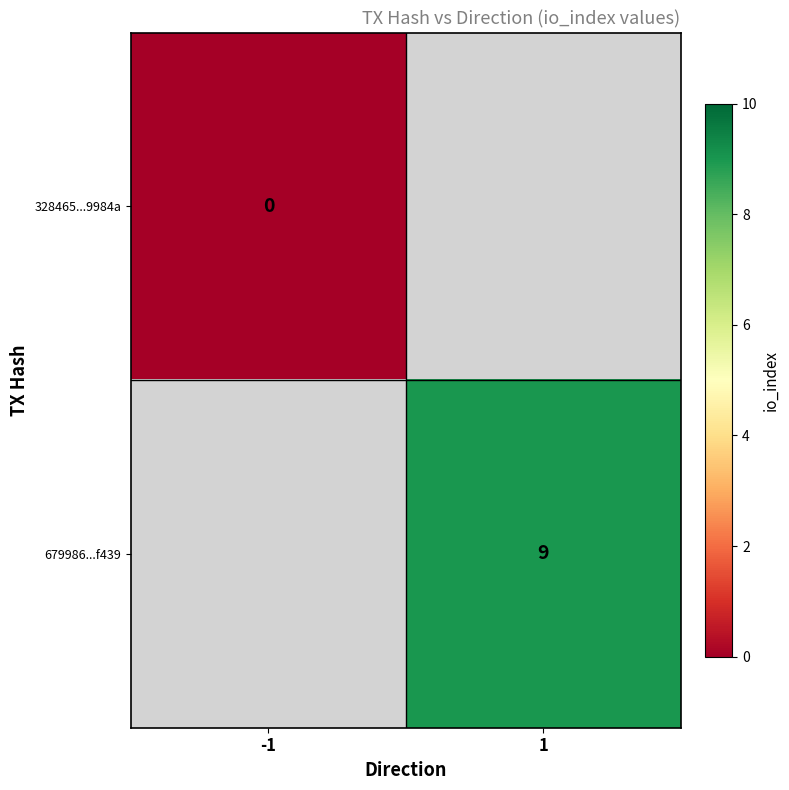

The value of 679986...f439 at 1 is 4. True or false?

False